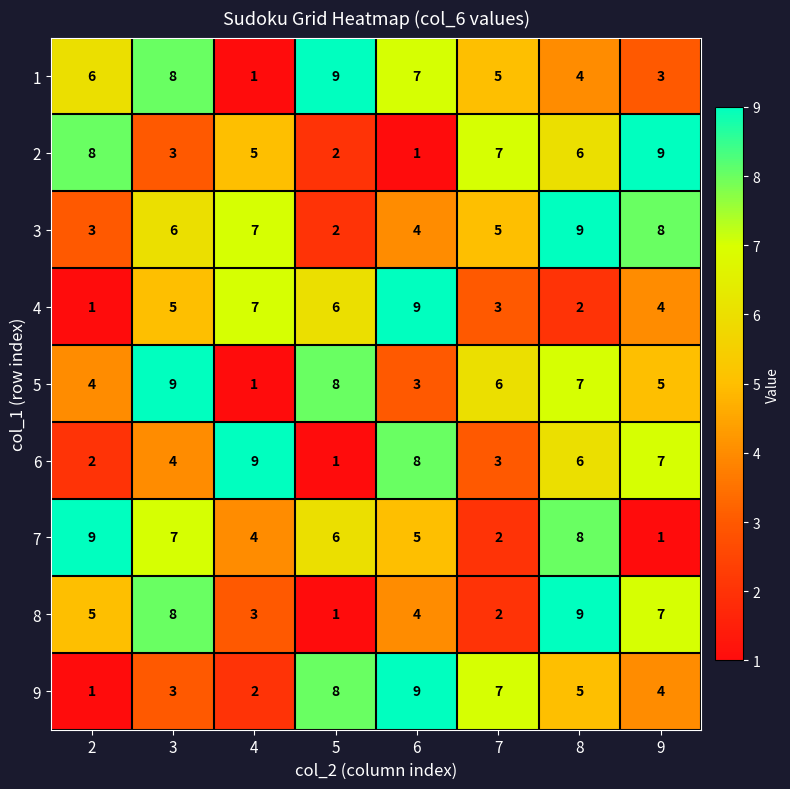

What is the total value across all series at 8?

56